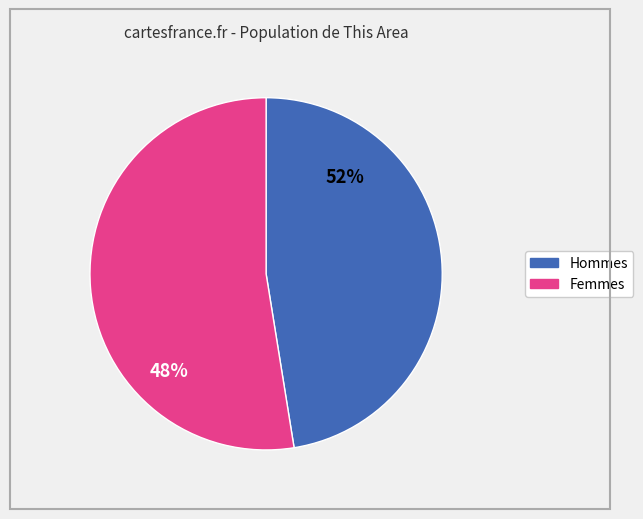

To the nearest percent, what is the combined percentage of Female and Male?

100%